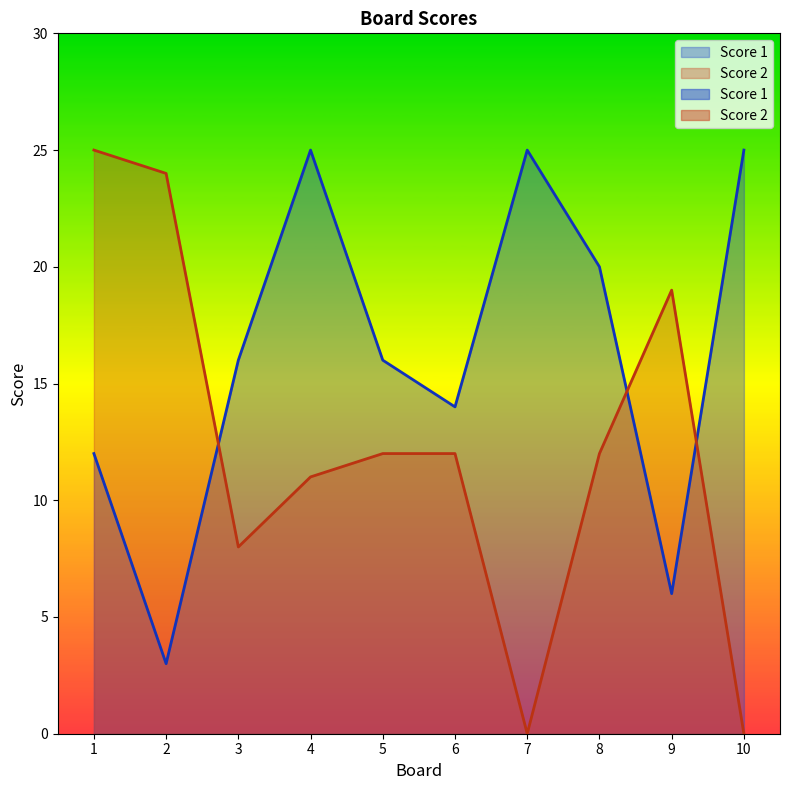

Reading left to right, transcribe all the data shown in this chart.

Score 1: 1=12	2=3	3=16	4=25	5=16	6=14	7=25	8=20	9=6	10=25
Score 2: 1=25	2=24	3=8	4=11	5=12	6=12	7=0	8=12	9=19	10=0